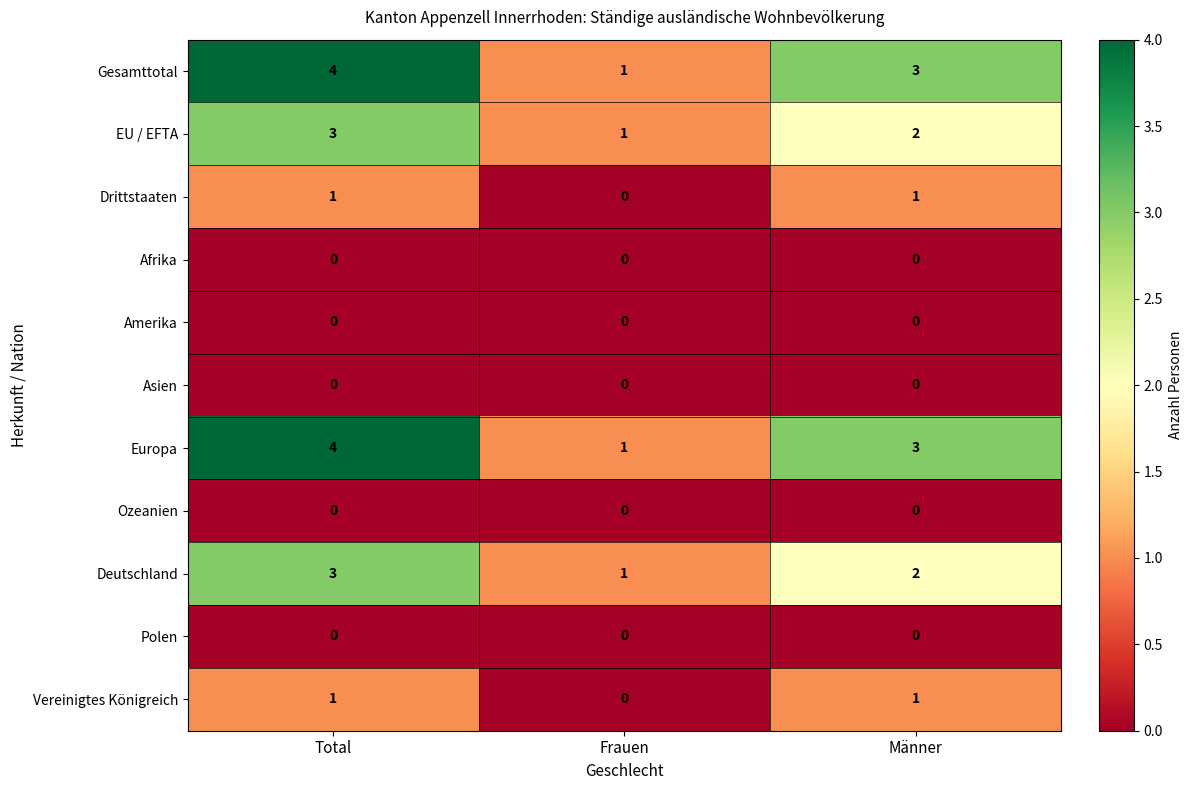

Is it true that EU / EFTA equals 3 at Männer?

False